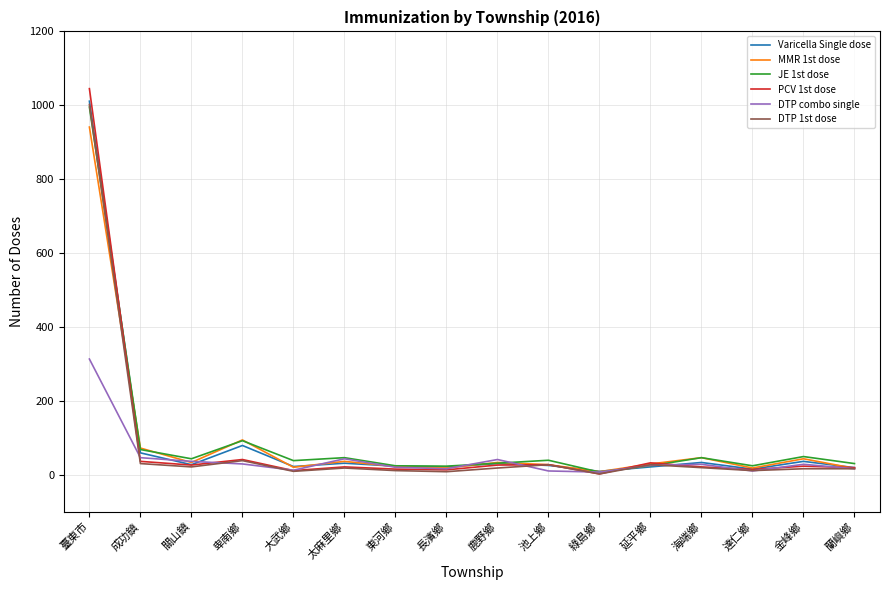

Is it true that DTP 1st dose equals 8 at 長濱鄉?

True